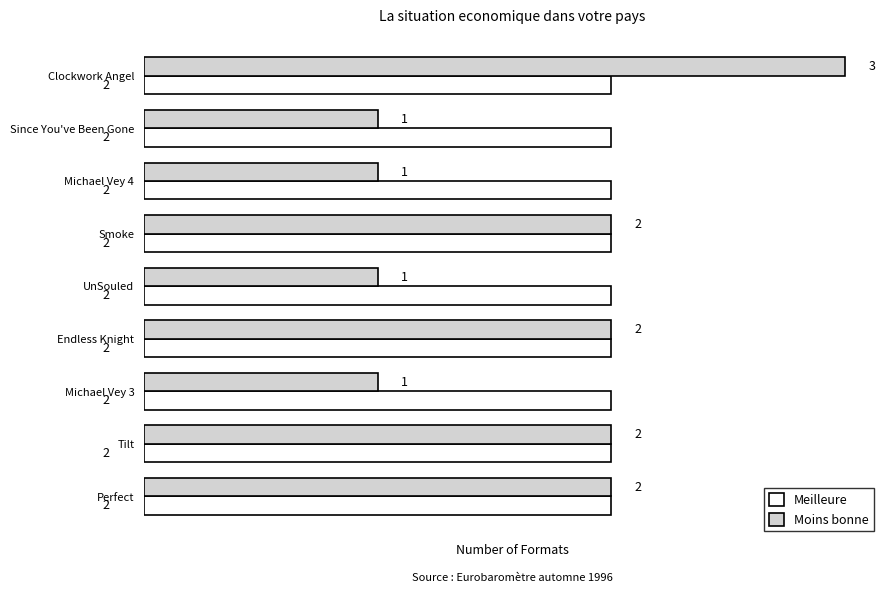

What is the sum of the Moins bonne values at UnSouled and Smoke?

3